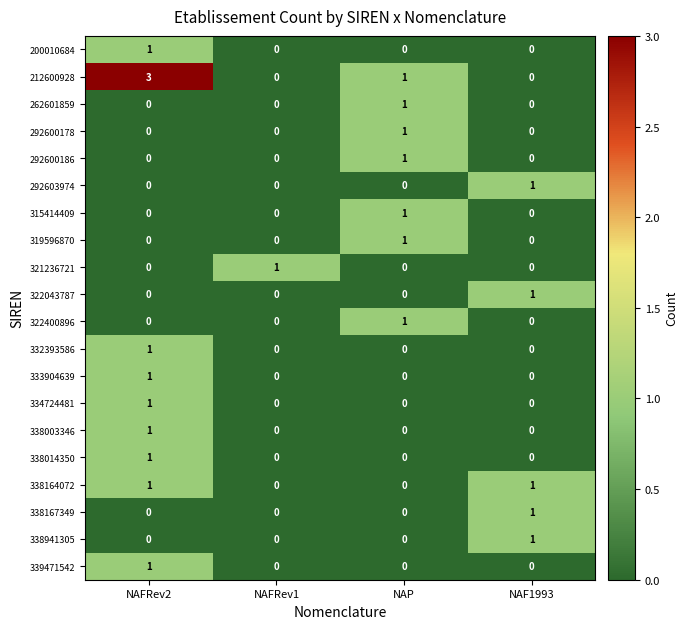

True or false: 339471542 has a value of 1 at NAFRev2.

True